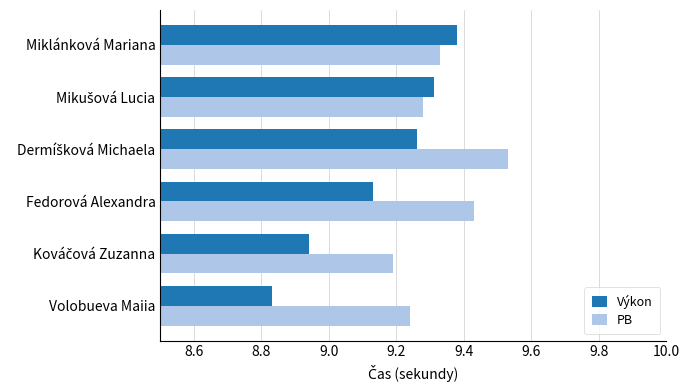

Which series has the largest total across all categories?

PB